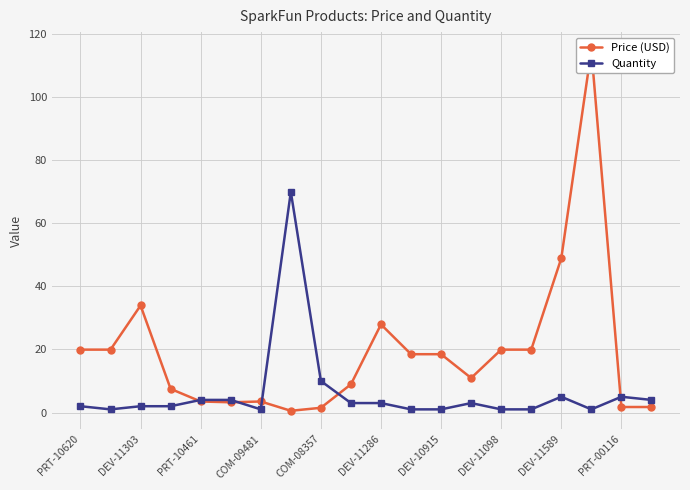

How many times do Quantity and Price (USD) cross each other?

5